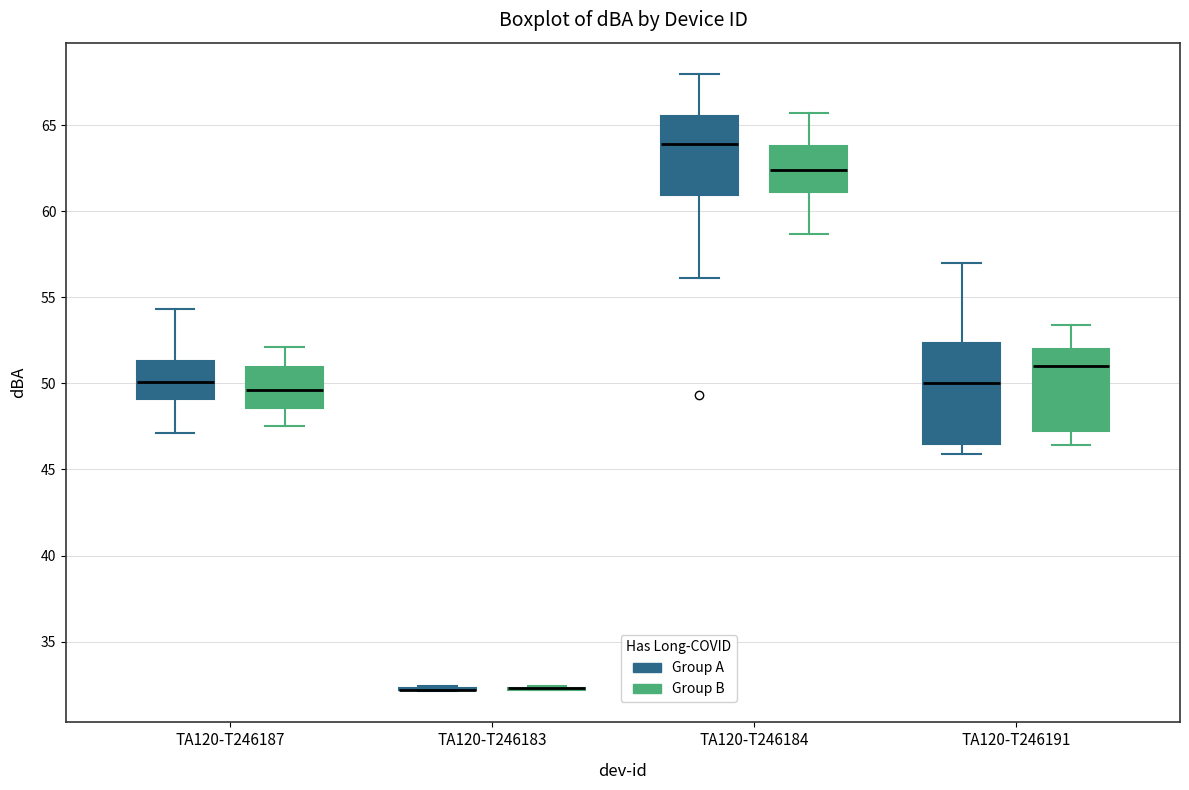

Reading left to right, read every box against the y-axis: the position of its median line, the range the box covers, and the ends of its whiskers. The values are not printed on the chart, so give them approximately, as read against the axis.

TA120-T246187 (Group A): median 50.0, box 49.0 to 51.5, whiskers 47.0 to 54.5
TA120-T246187 (Group B): median 49.5, box 48.5 to 51.0, whiskers 47.5 to 52.0
TA120-T246183 (Group A): box collapsed to a line at 32.0, whiskers 32.0 to 32.5
TA120-T246183 (Group B): box collapsed to a line at 32.5, whiskers 32.0 to 32.5
TA120-T246184 (Group A): median 64.0, box 61.0 to 65.5, whiskers 56.0 to 68.0
TA120-T246184 (Group B): median 62.5, box 61.0 to 64.0, whiskers 58.5 to 65.5
TA120-T246191 (Group A): median 50.0, box 46.5 to 52.5, whiskers 46.0 to 57.0
TA120-T246191 (Group B): median 51.0, box 47.5 to 52.0, whiskers 46.5 to 53.5